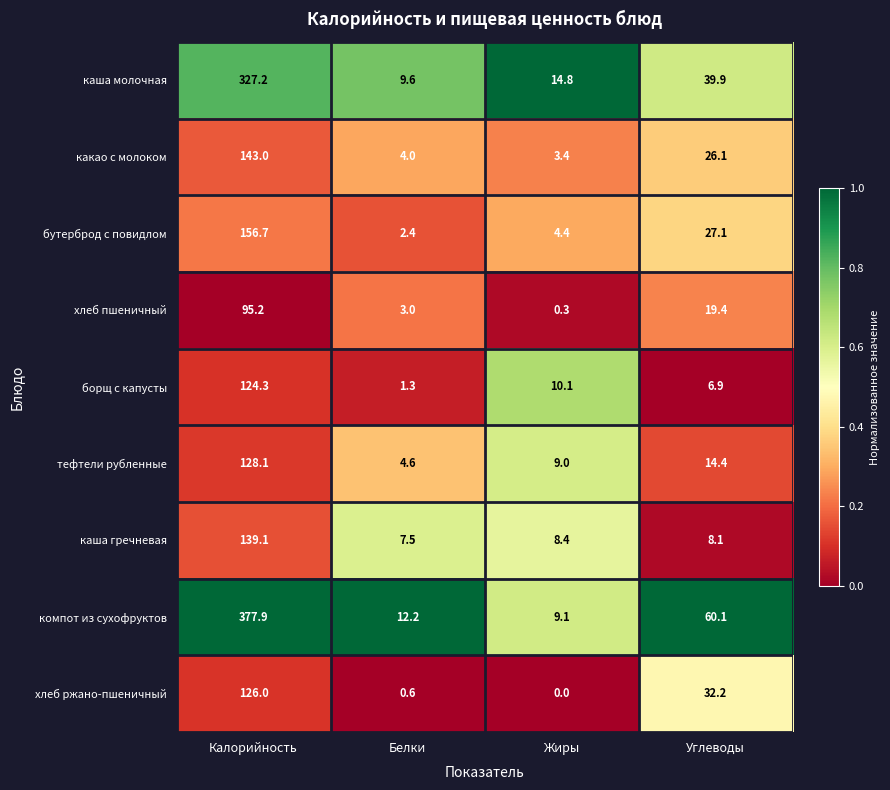

Count the number of data series in this chart.

9